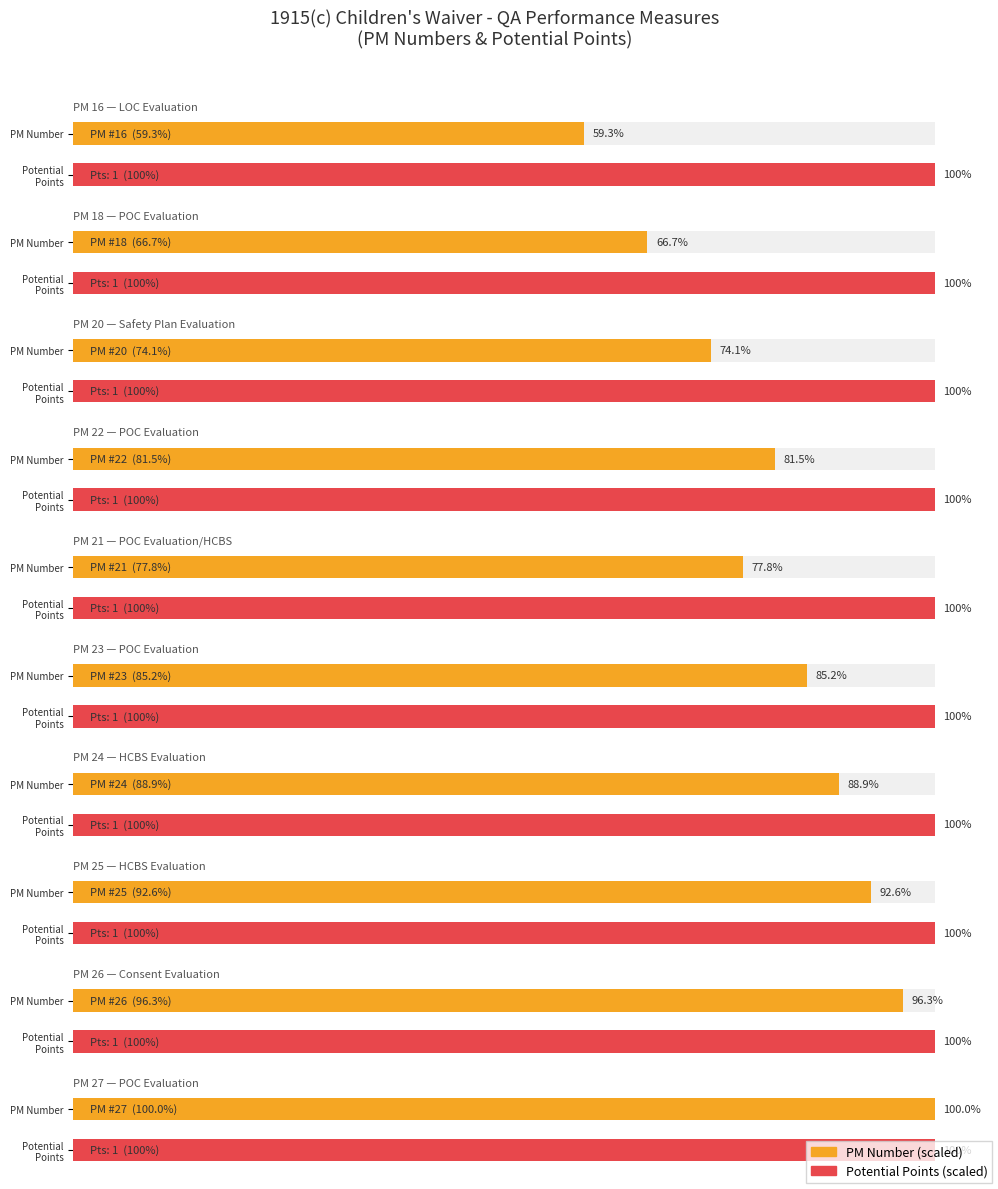

What is the sum of the values at PM 25 and PM 18?

43